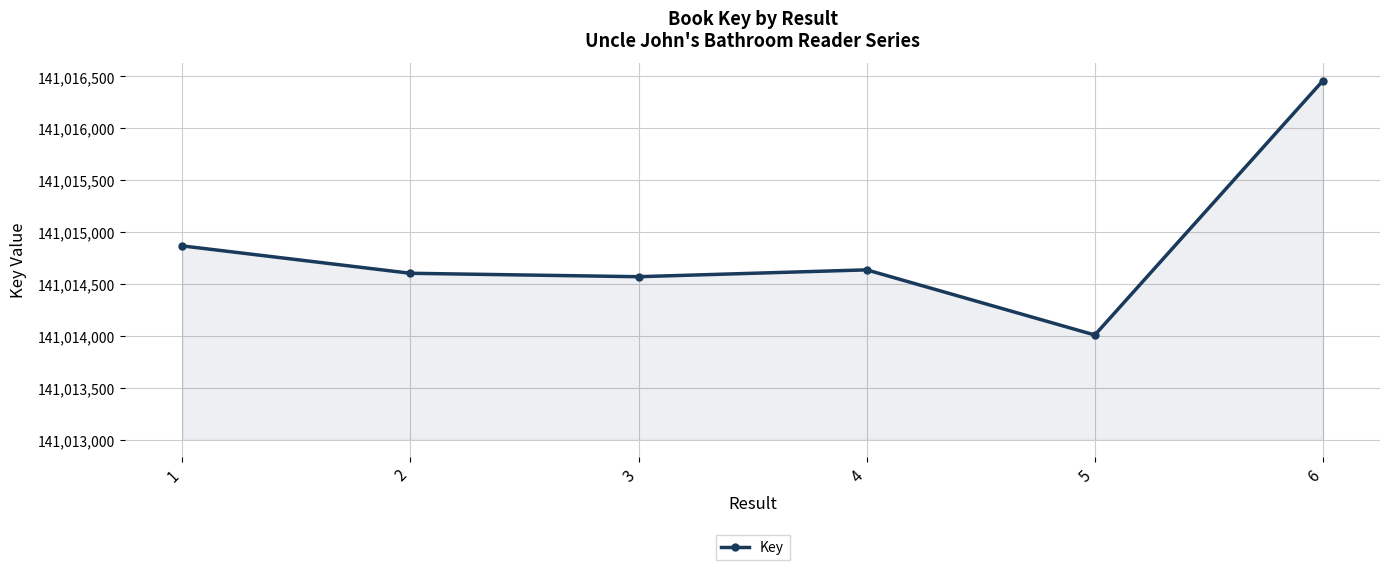

What is the value of the 5th point from the left?

141014008